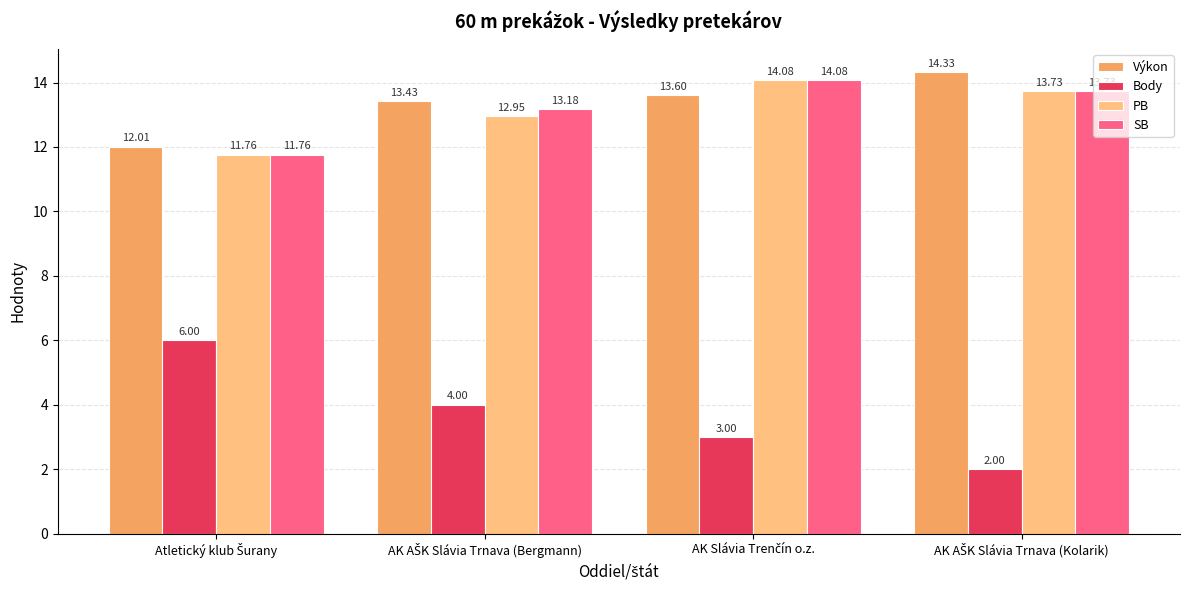

Which series has the widest spread of values?

Body